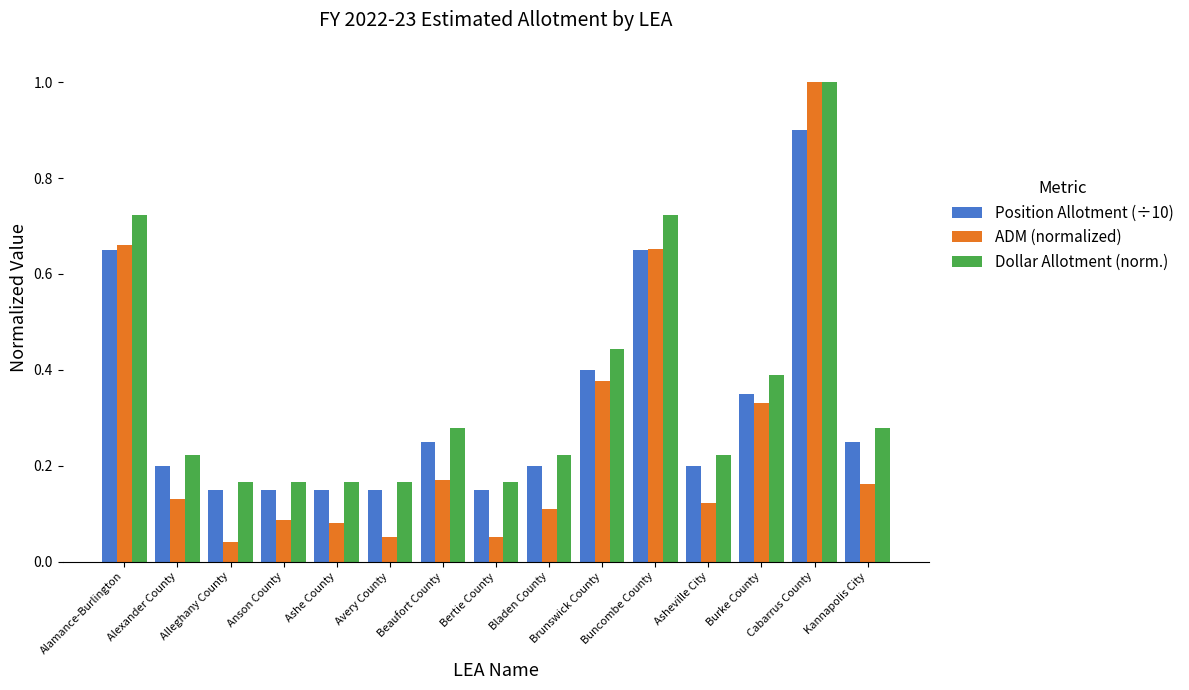

Is the value of Dollar Allotment (norm.) at Beaufort County greater than the value of ADM (normalized) at Asheville City?

Yes